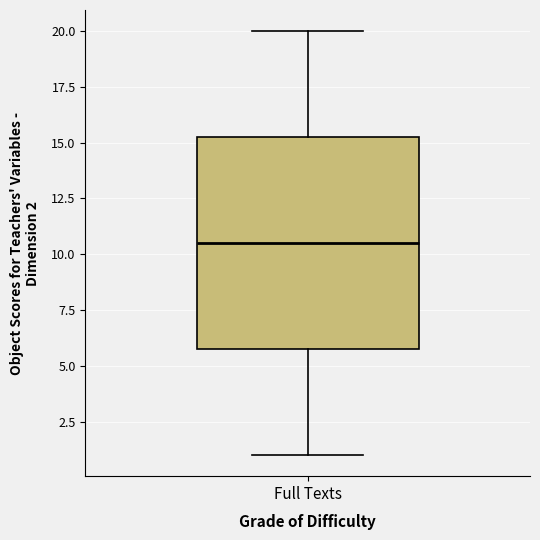

Where is the upper edge of the box for Full Texts on the y-axis? The values are not printed on the chart, so give them approximately, as read against the axis.

15.5